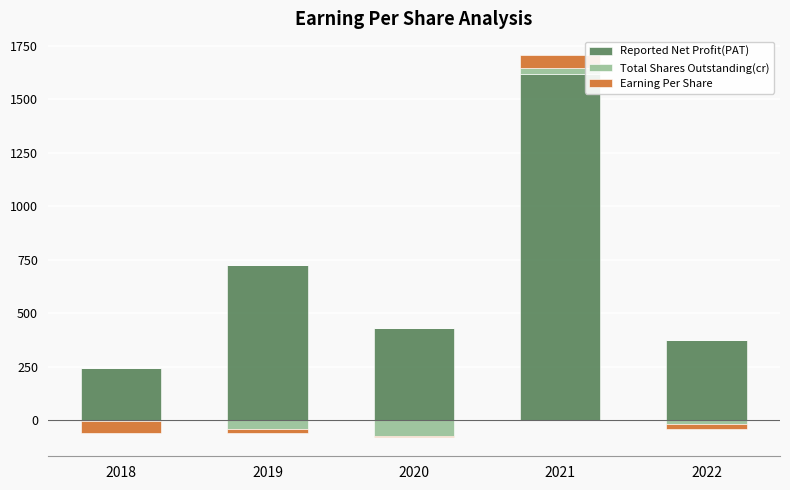

Is it true that Total Shares Outstanding(cr) equals -13.5 at 2022?

False